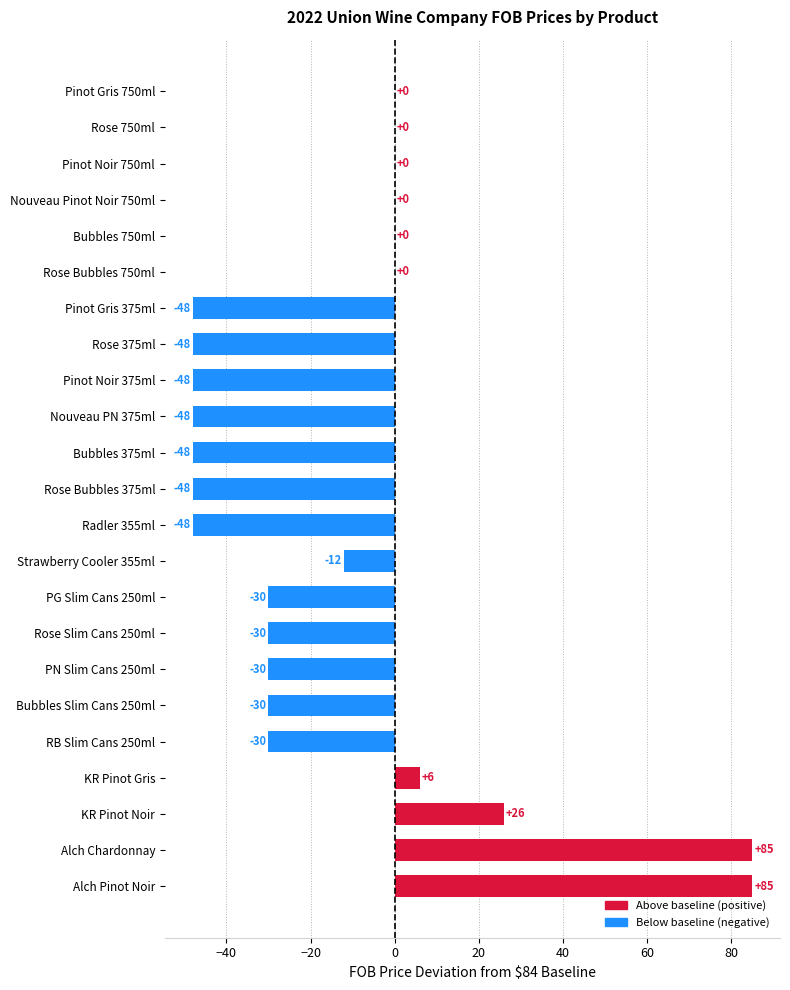

Is it true that the value at PG Slim Cans 250ml is -30?

True